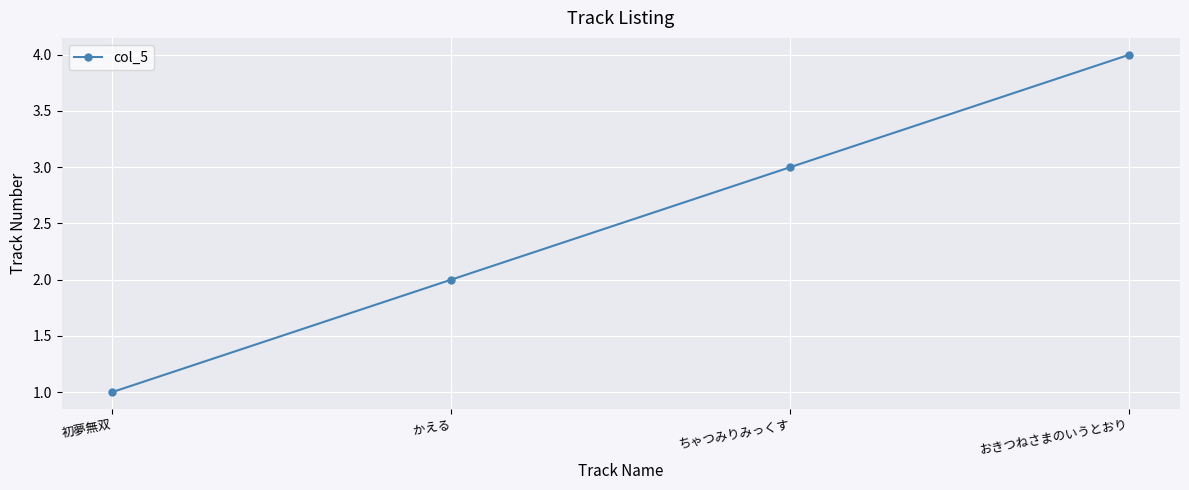

What is the sum of all values?

10